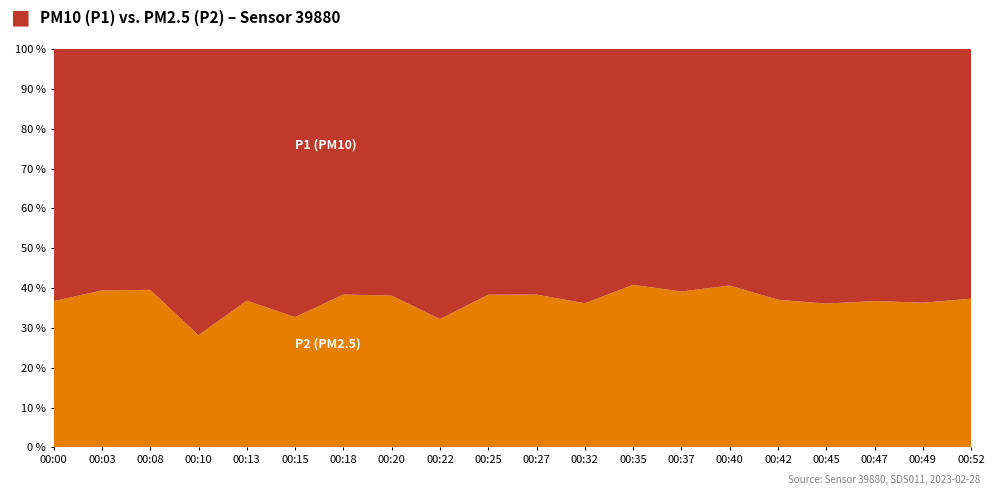

Reading left to right, extract all data points from this chart.

P1: 11.9	10.2	9.5	17.0	11.4	15.7	10.8	9.8	14.0	11.5	12.0	12.0	11.1	11.0	8.7	11.4	12.4	12.2	12.2	11.9
P2: 6.9	6.6	6.2	6.7	6.7	7.6	6.7	6.0	6.7	7.1	7.5	6.8	7.7	7.1	6.0	6.7	7.0	7.1	6.9	7.1